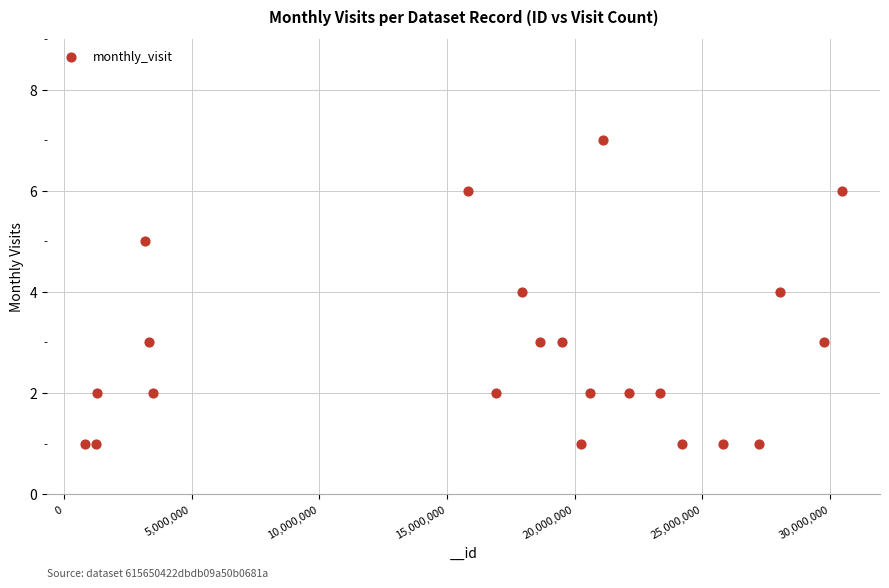

What is the range of X values (max minus min)?

29647945